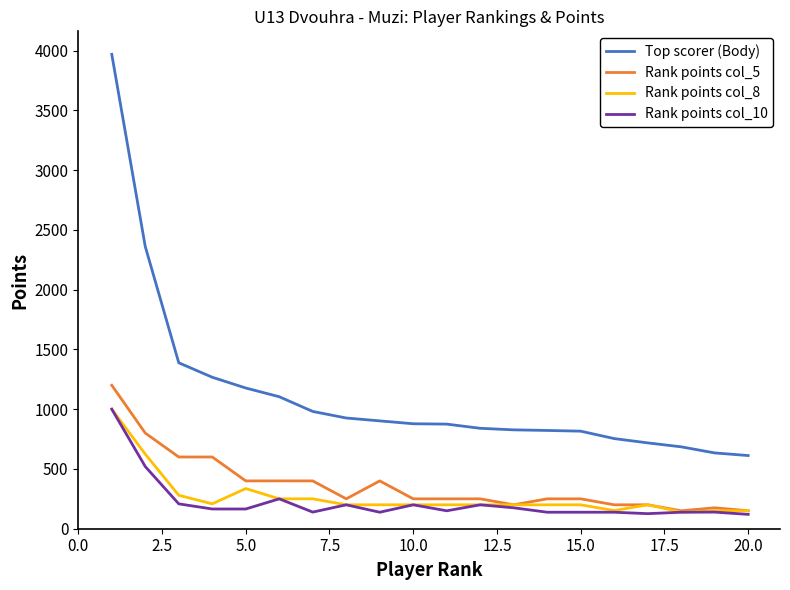

What is the sum of all Top scorer (Body) values?

22534